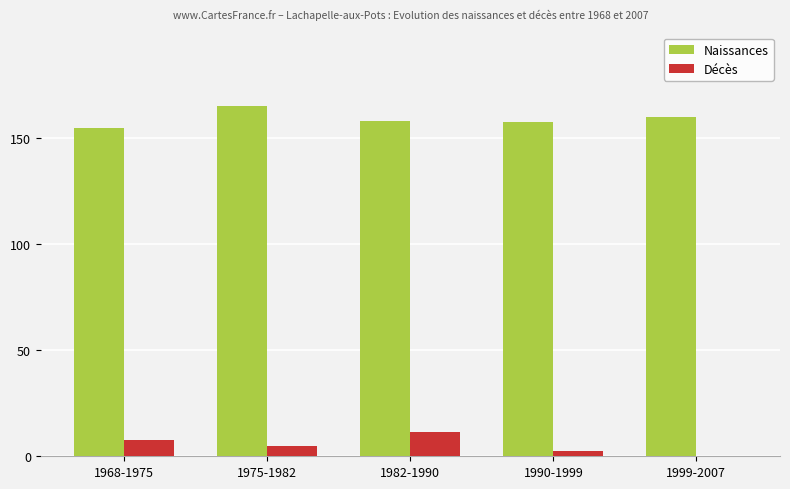

The Décès series shows 0.0 at 1999-2007. True or false?

True